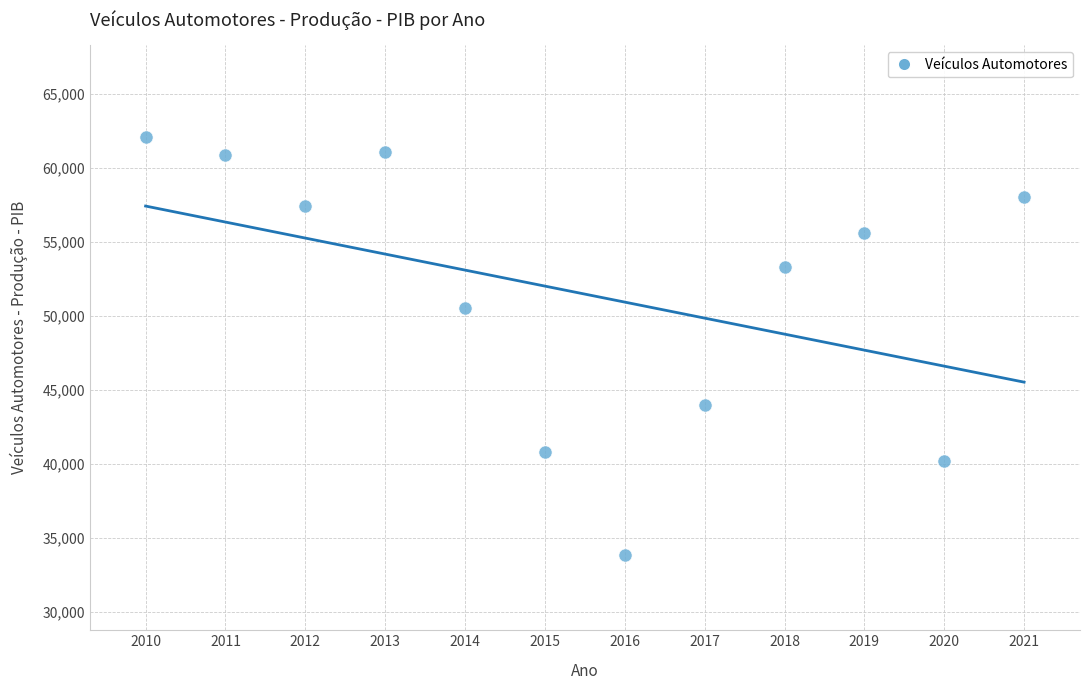

What is the range of X values (max minus min)?

11